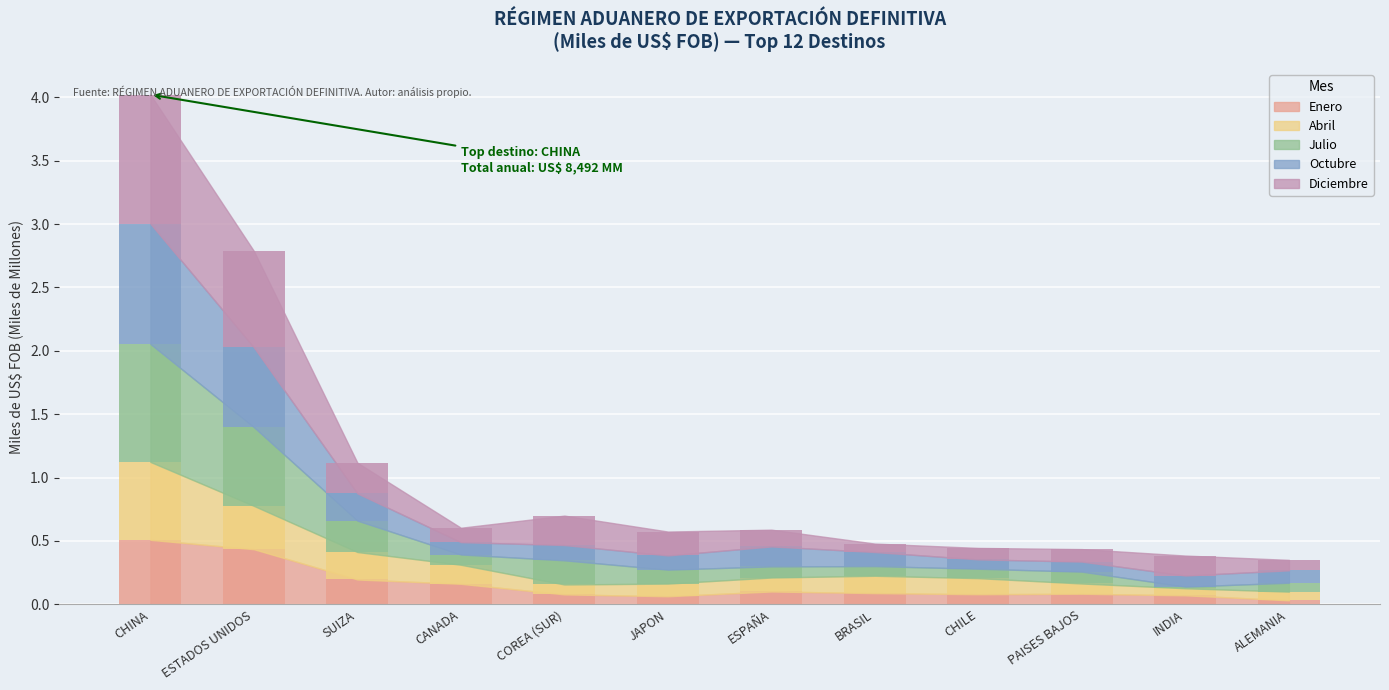

At how many categories does at least one series exceed 0?

12